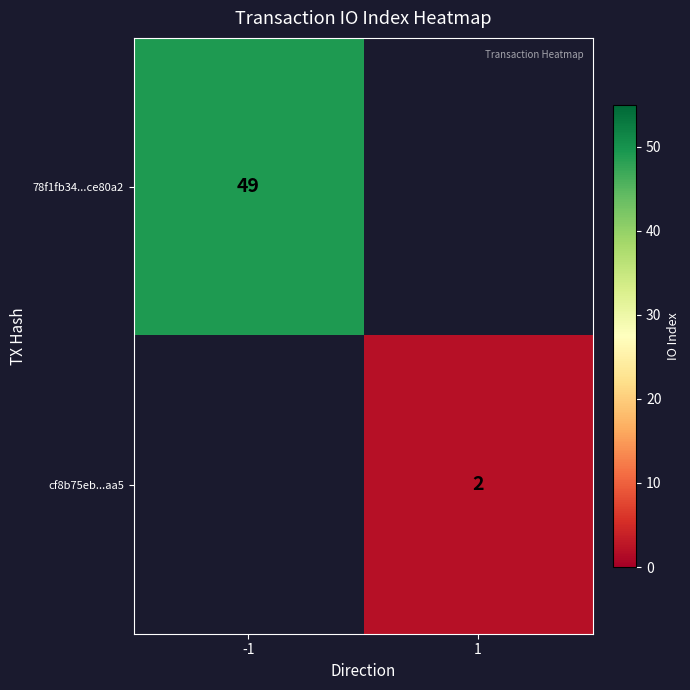

The cf8b75eb...aa5 series shows 2 at 1. True or false?

True